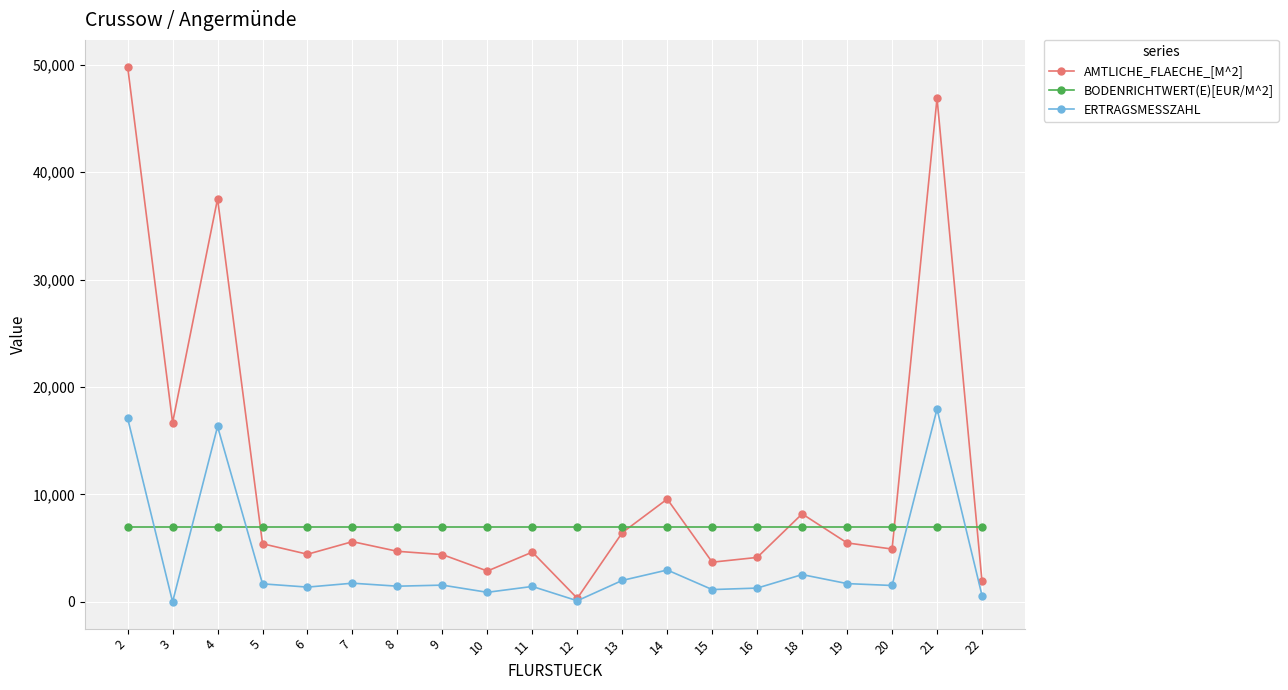

True or false: ERTRAGSMESSZAHL has more than 0 points higher than both neighbors.

True